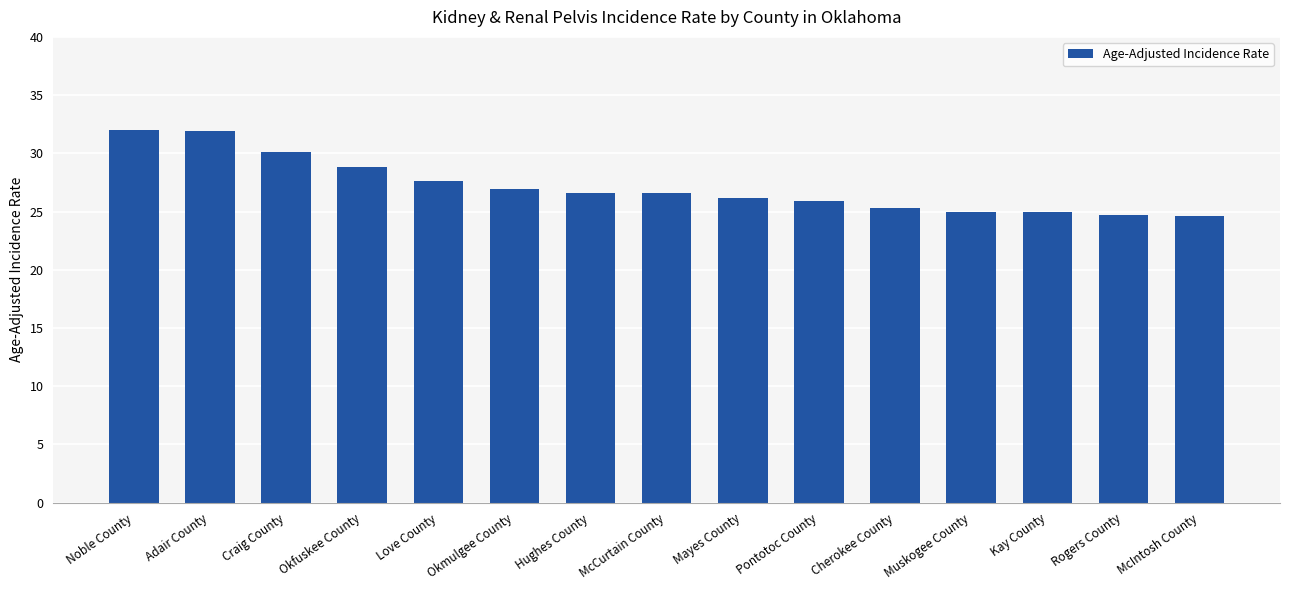

Read the value at Okfuskee County.

28.8